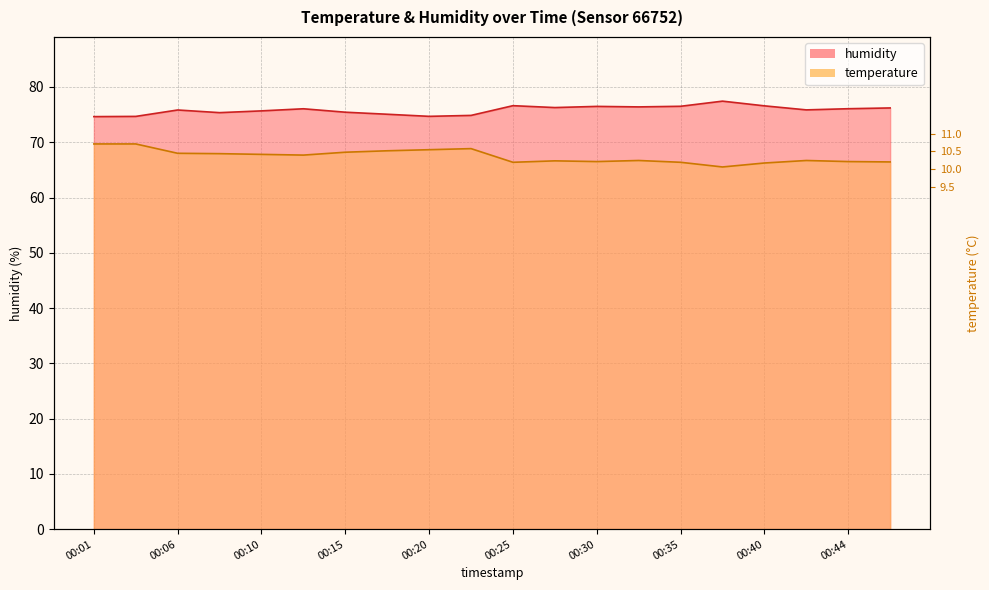

Which series changed the most between 00:15 and 00:20?

humidity